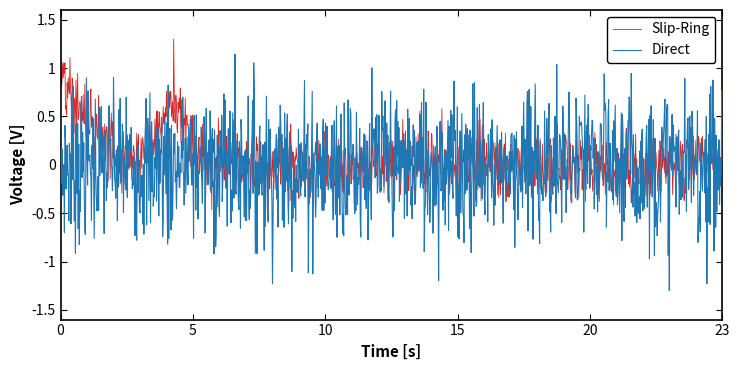

What is the maximum value shown in the chart?

1.3